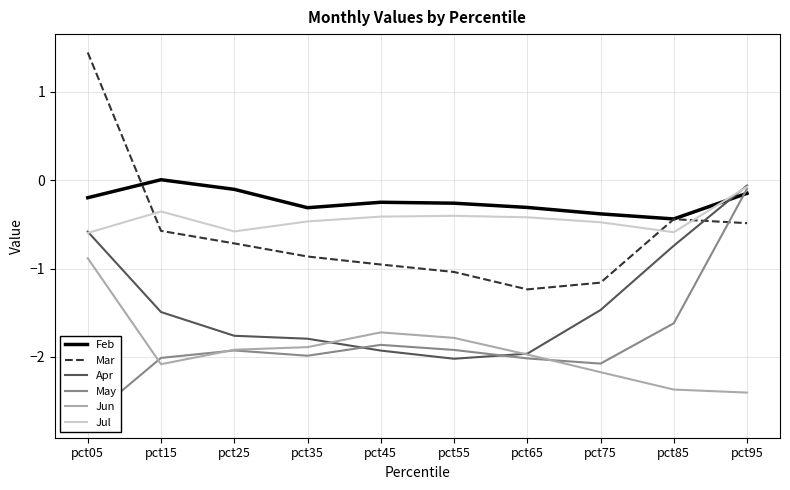

How many positive values does the Feb series have?

1